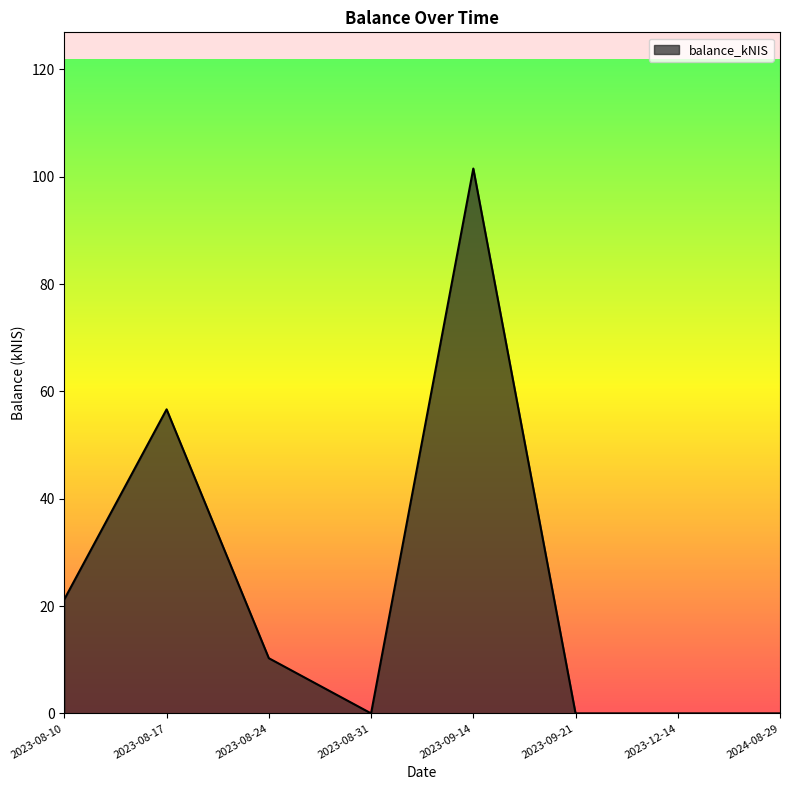

How many lines are shown in the chart?

1